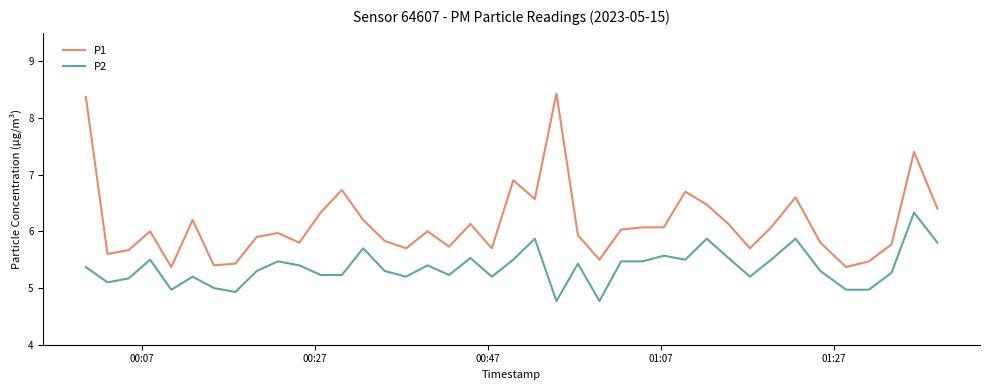

What is the maximum value shown in the chart?

8.4